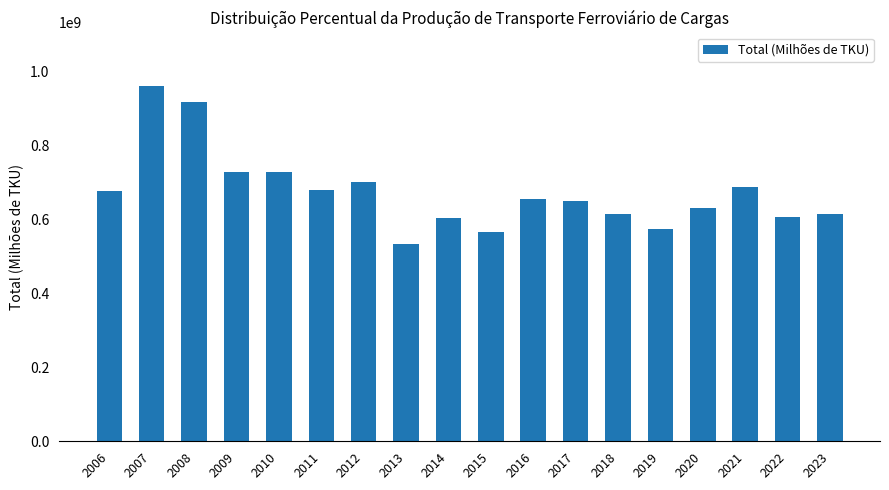

Read the value at 2006, to the nearest 100.

677820700